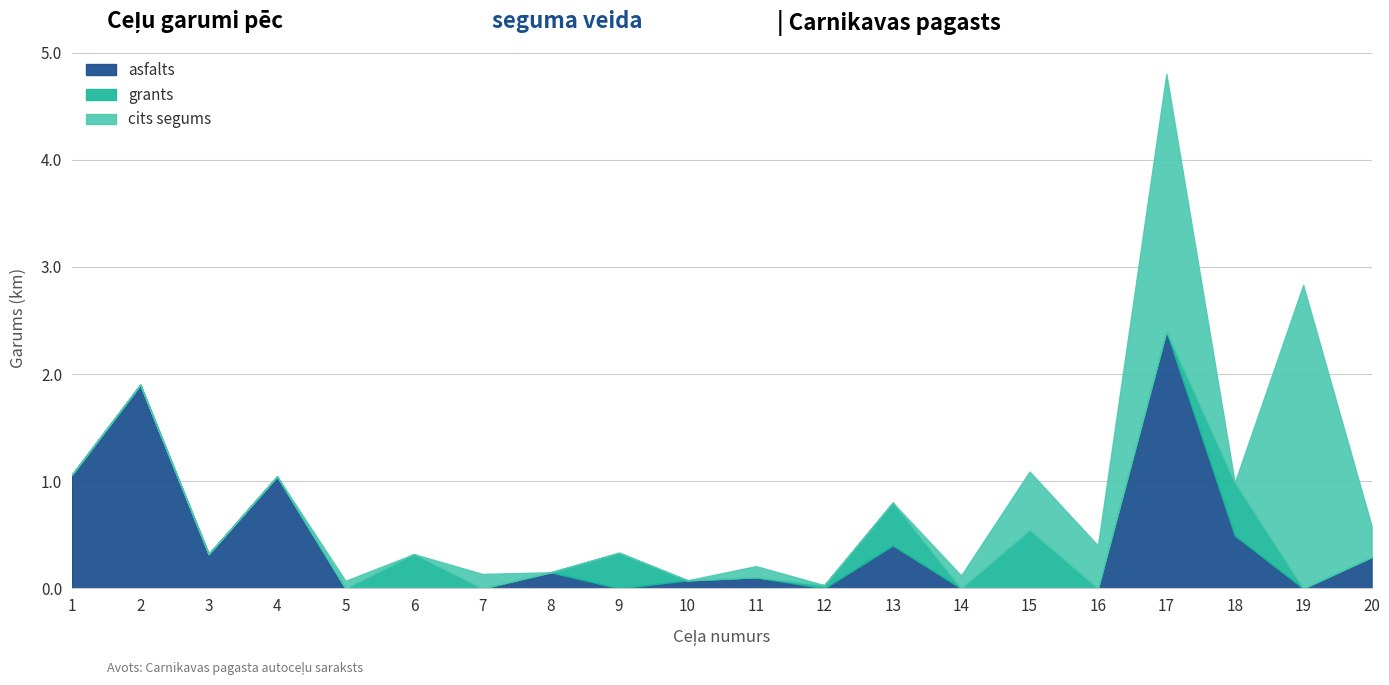

Rank the series by their average value, from highest to lowest.

asfalts, cits segums, grants